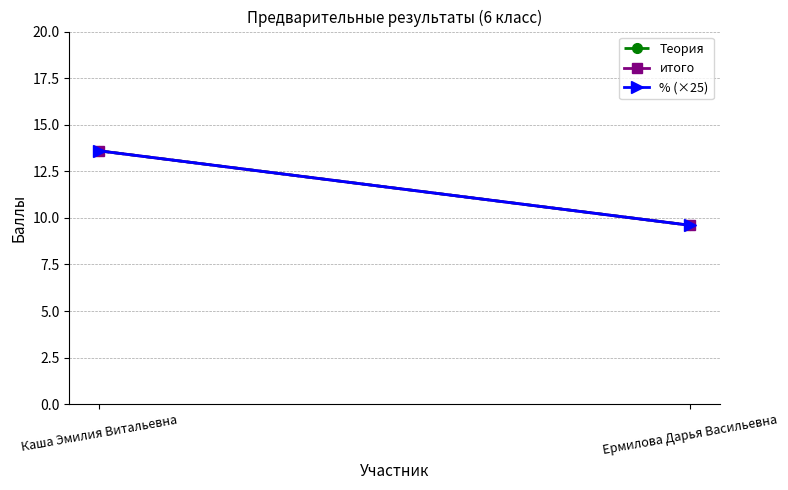

True or false: Теория has a value of 3.1 at Ермилова Дарья Васильевна.

False